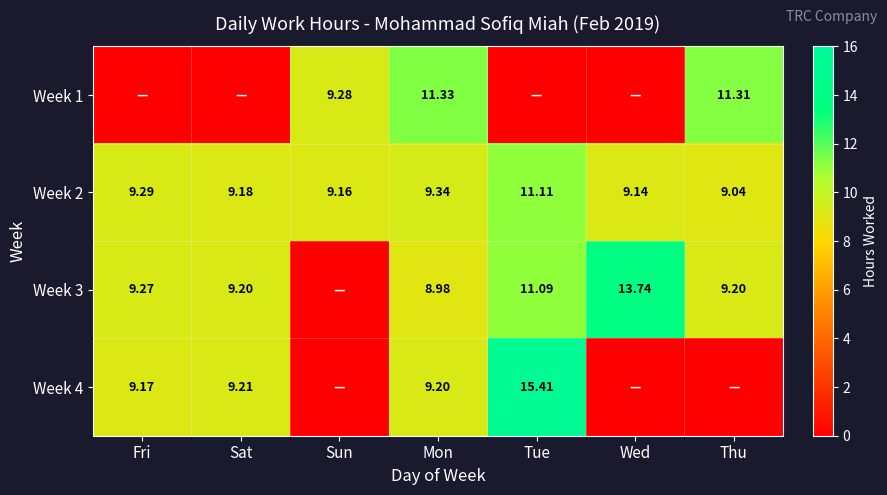

Where is Week 2 nearest to the value 10?

Mon